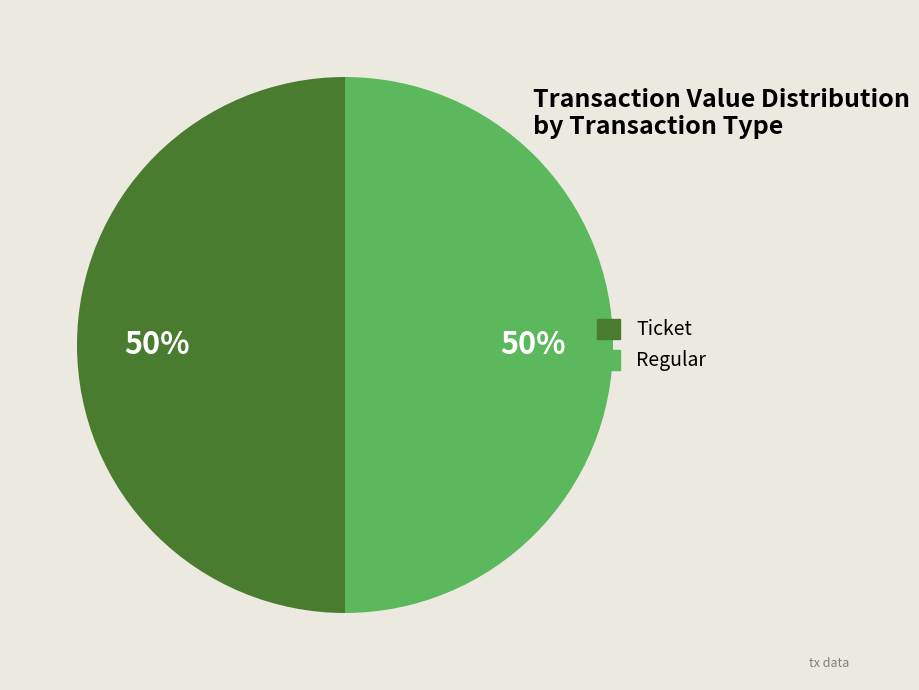

The Ticket slice represents 58% of the pie. True or false?

False